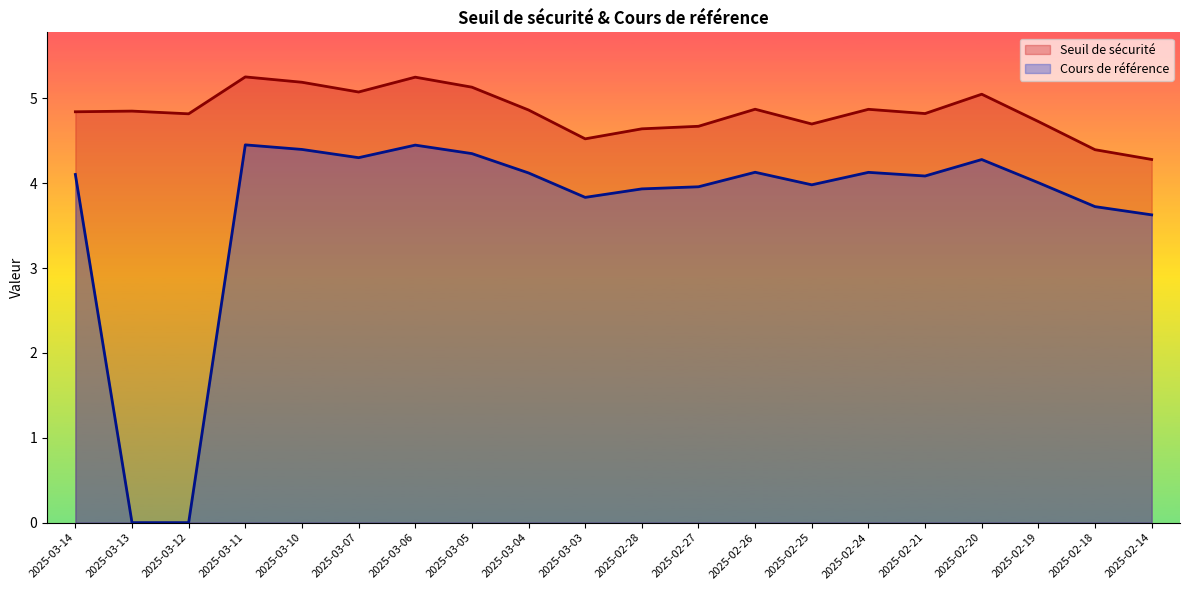

List the labels in order of Cours de référence value, smallest first.

2025-03-13, 2025-03-12, 2025-02-14, 2025-02-18, 2025-03-03, 2025-02-28, 2025-02-27, 2025-02-25, 2025-02-19, 2025-02-21, 2025-03-14, 2025-03-04, 2025-02-24, 2025-02-26, 2025-02-20, 2025-03-07, 2025-03-05, 2025-03-10, 2025-03-06, 2025-03-11